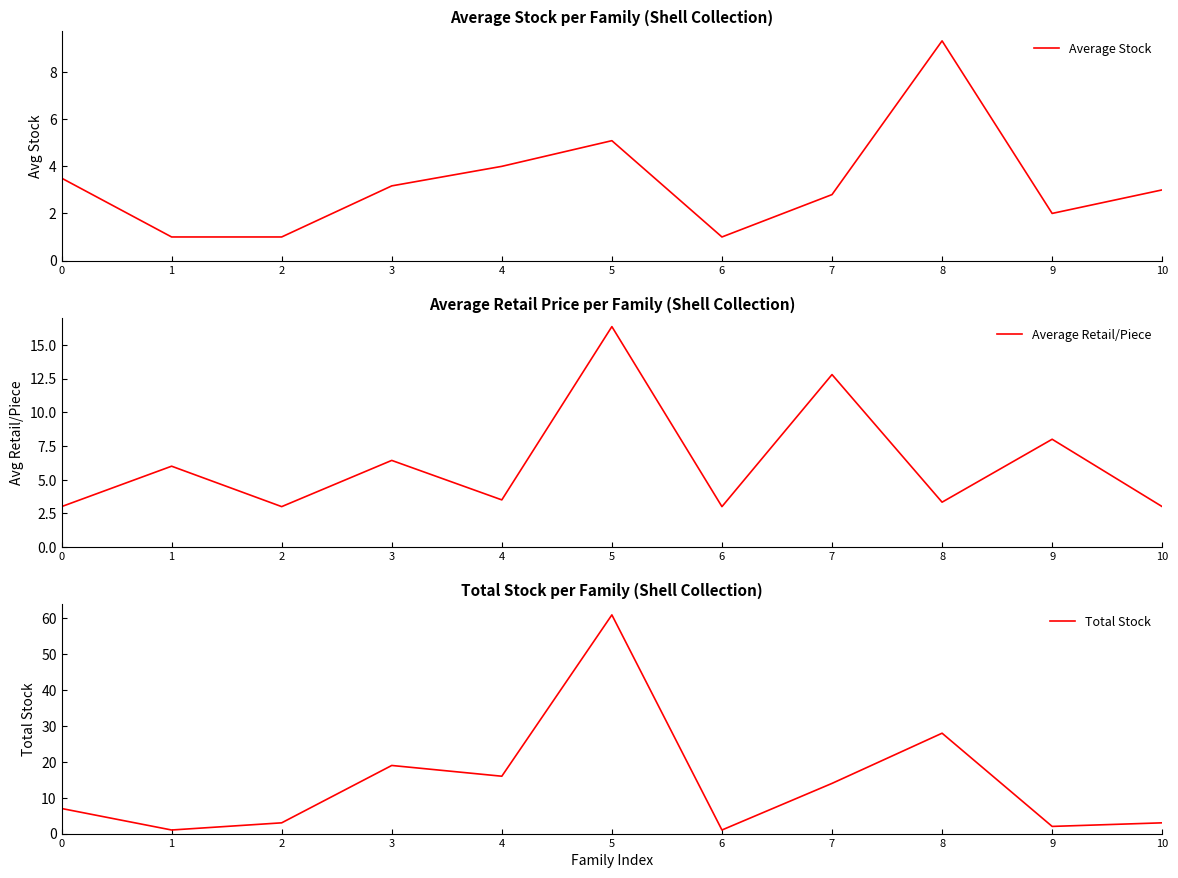

How many times do Average Stock and Average Retail/Piece cross each other?

5